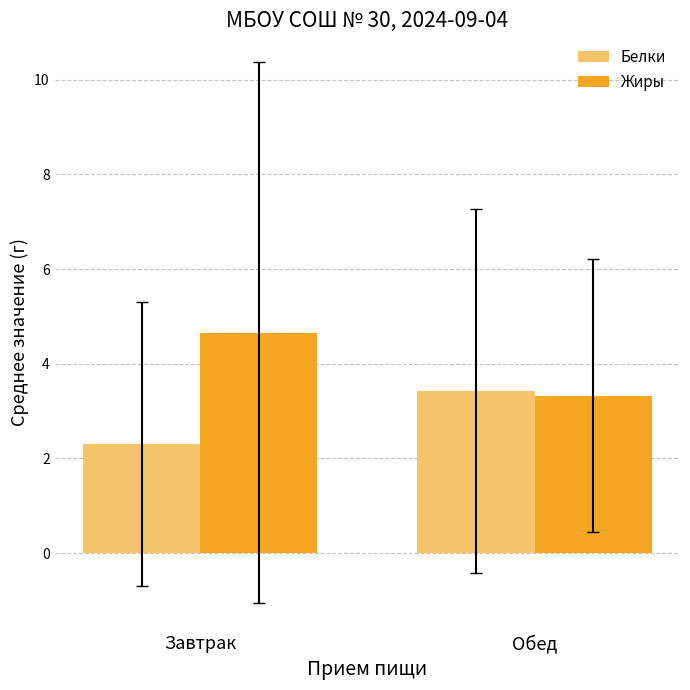

What is the difference between the Жиры values at Обед and Завтрак?

1.3